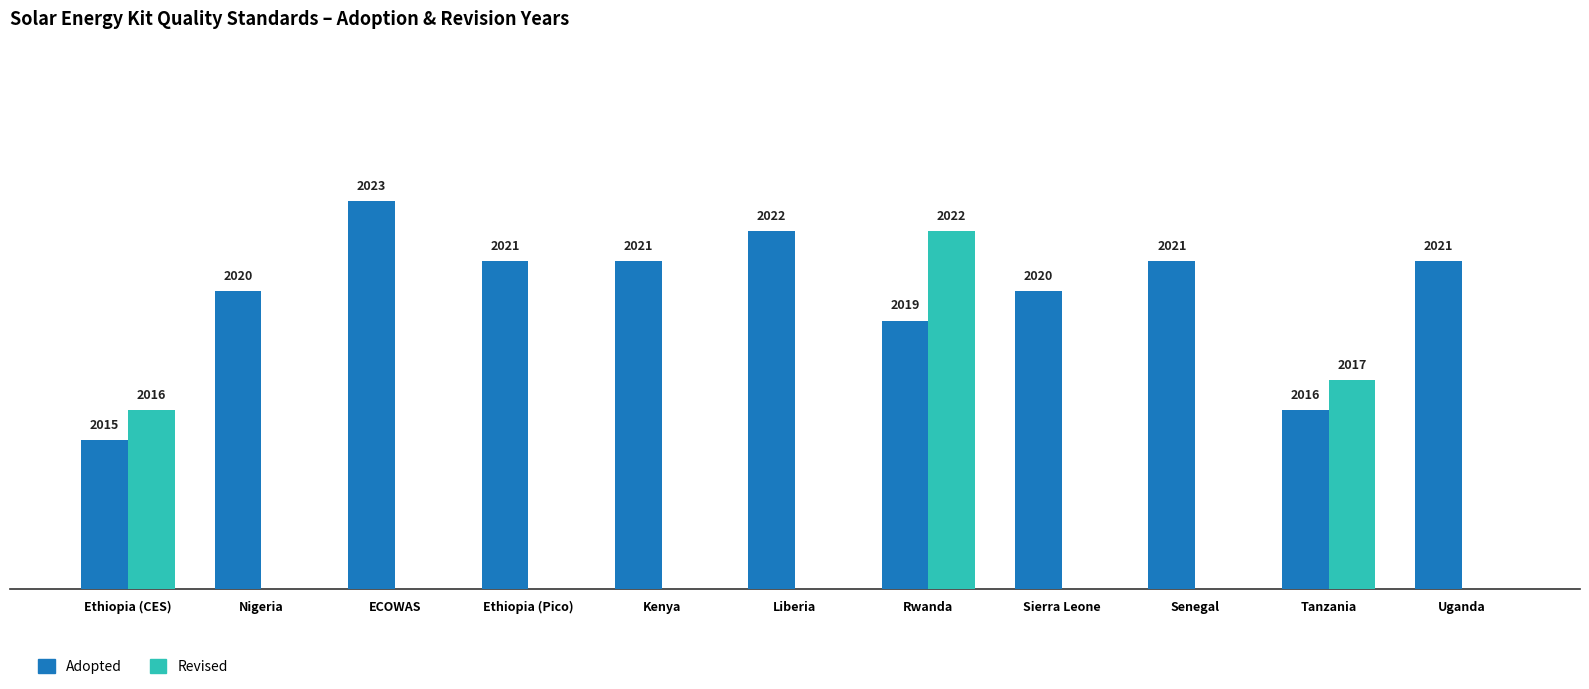

The Adopted series shows 2021 at Uganda. True or false?

True